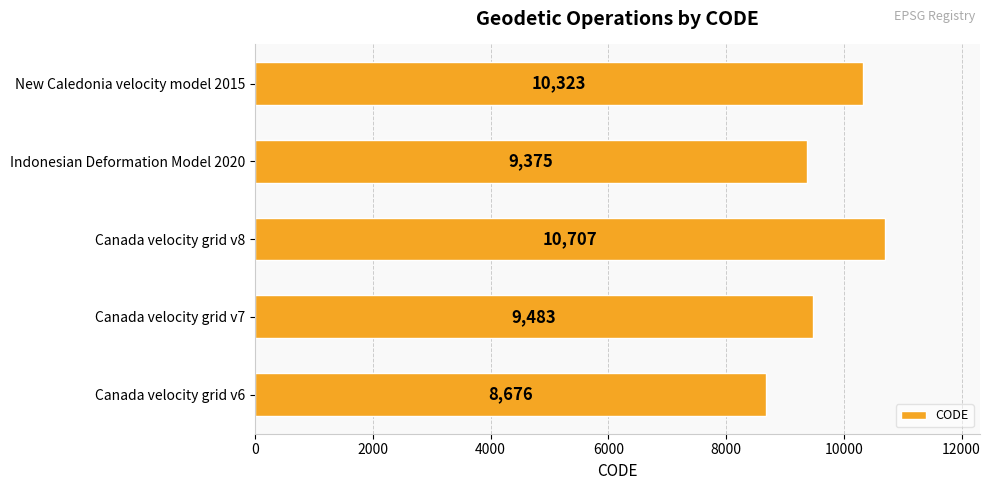

At which category does the chart reach its peak across all series?

Canada velocity grid v8